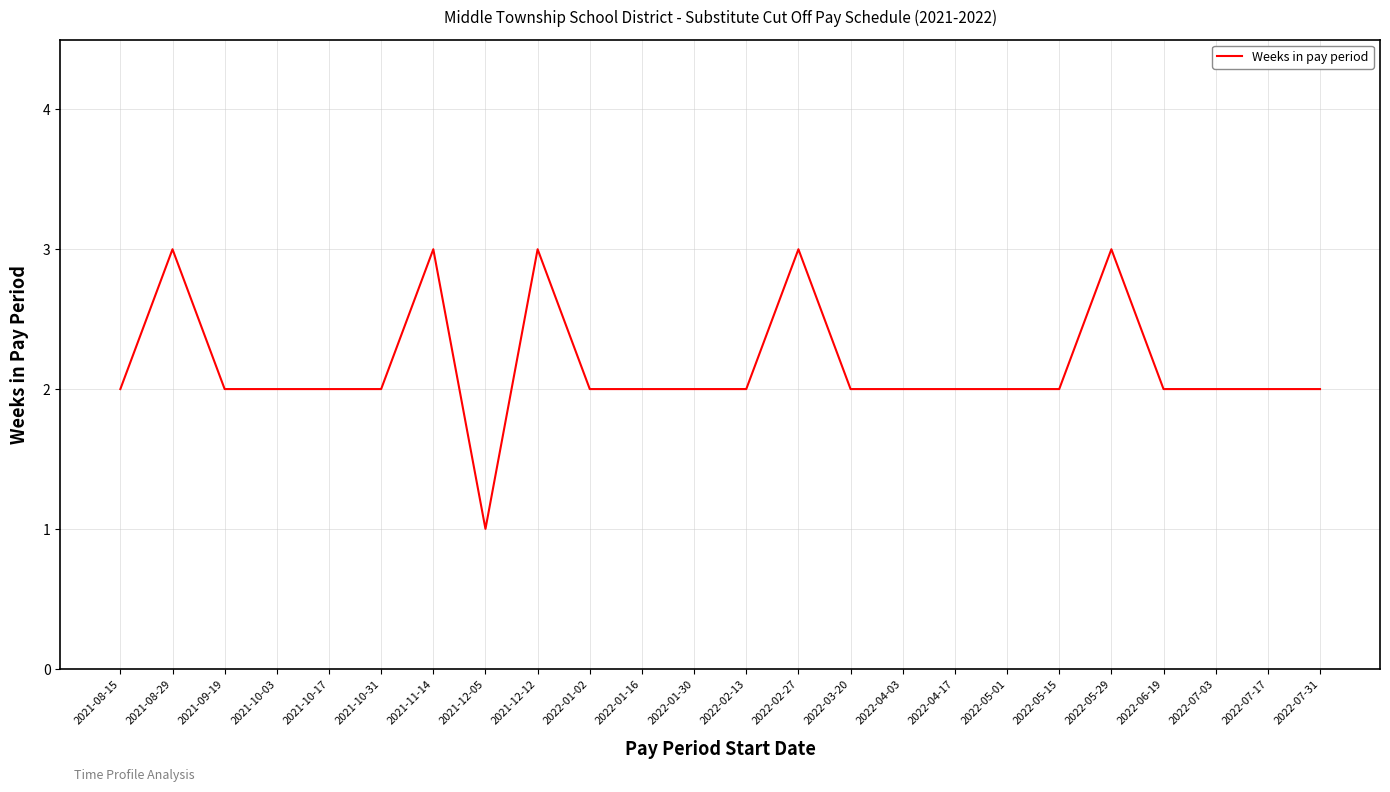

Is it true that the value at 2022-01-02 is 3?

False